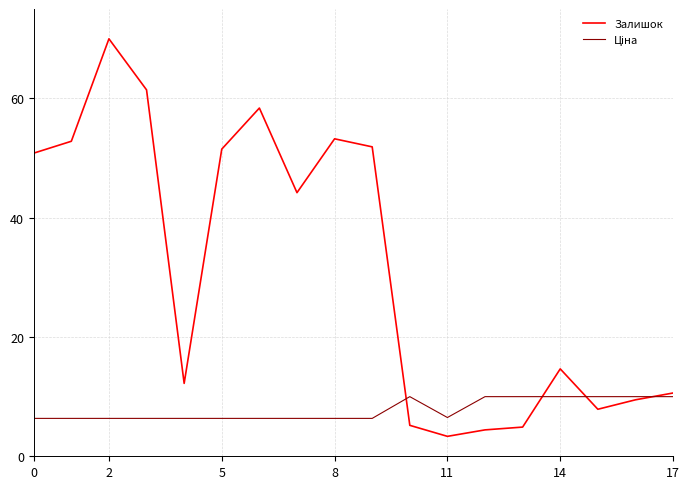

What is the maximum value for Залишок?

70.0